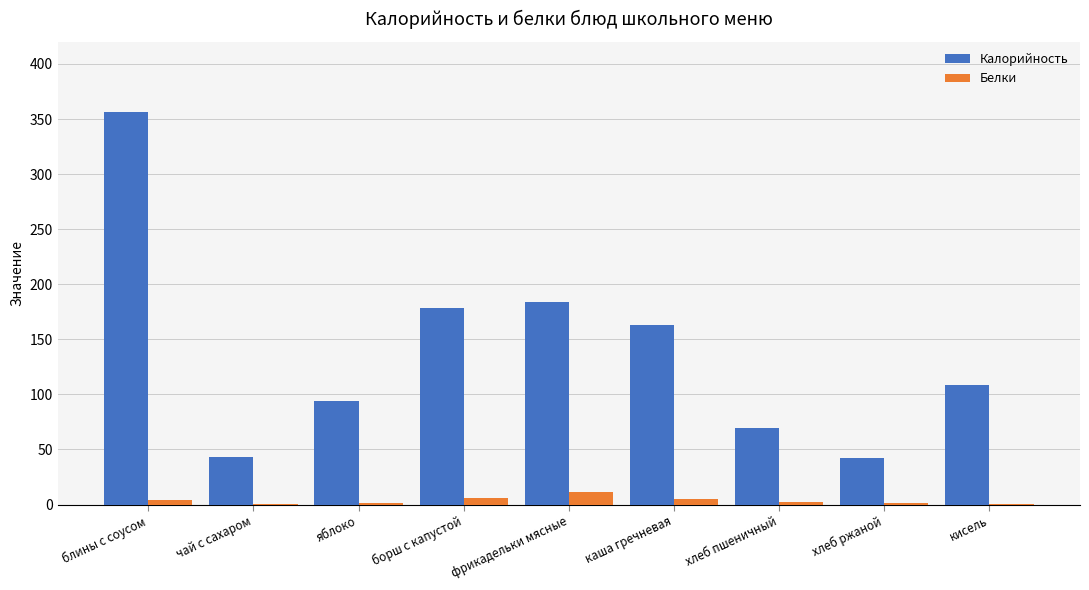

True or false: Калорийность has a value of 178.6 at борш с капустой.

True